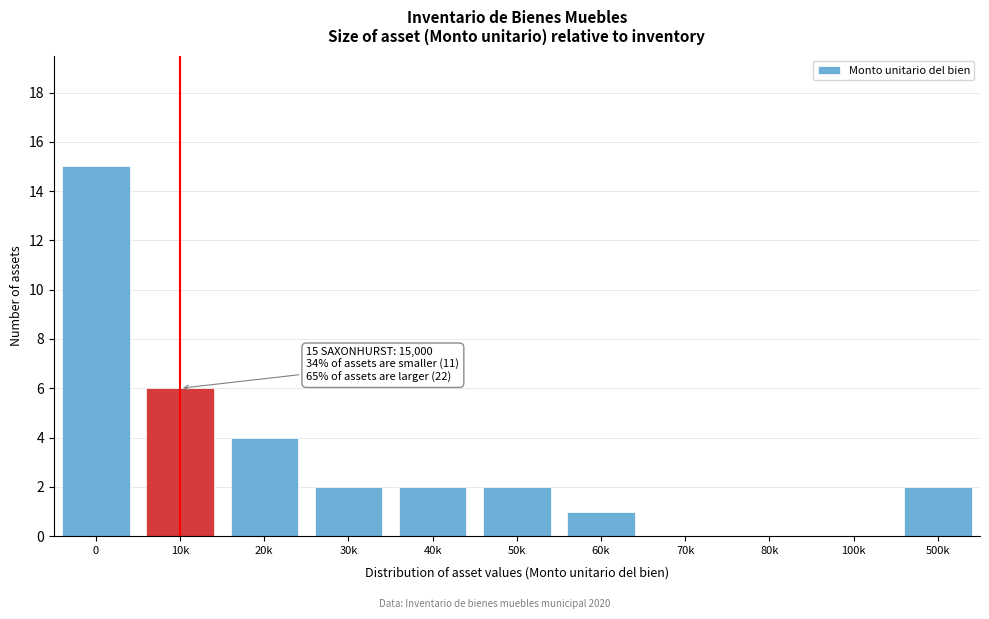

What is the sum of all values?

34